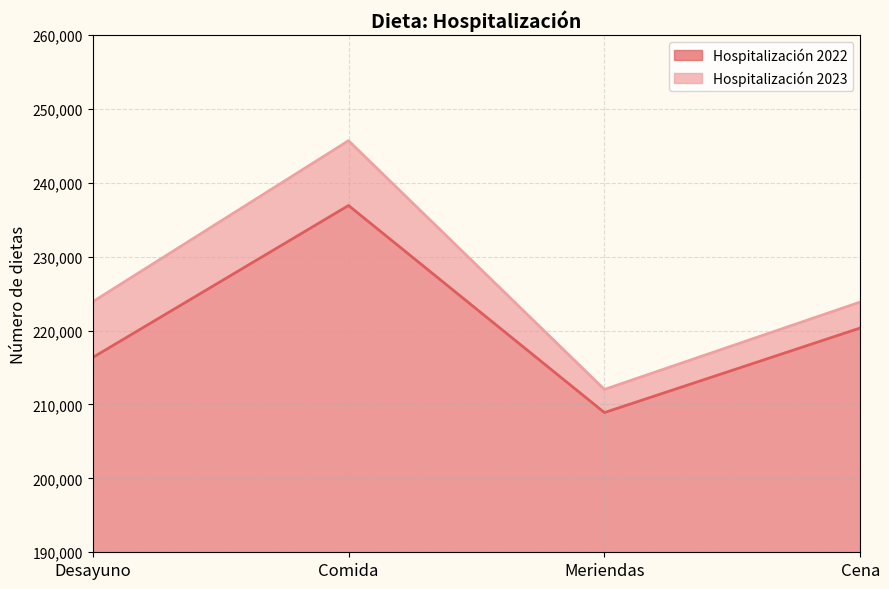

At how many categories does at least one series exceed 209712?

4